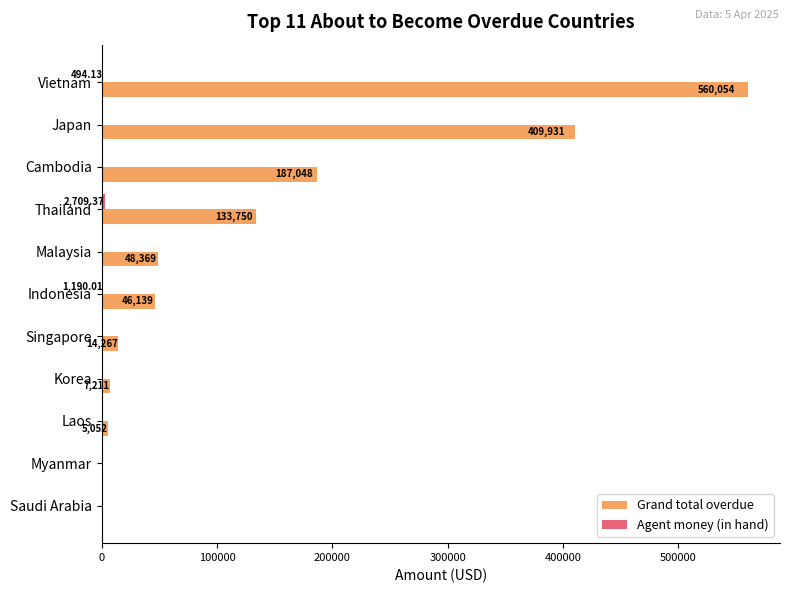

At which label does Grand total overdue reach its peak?

Vietnam